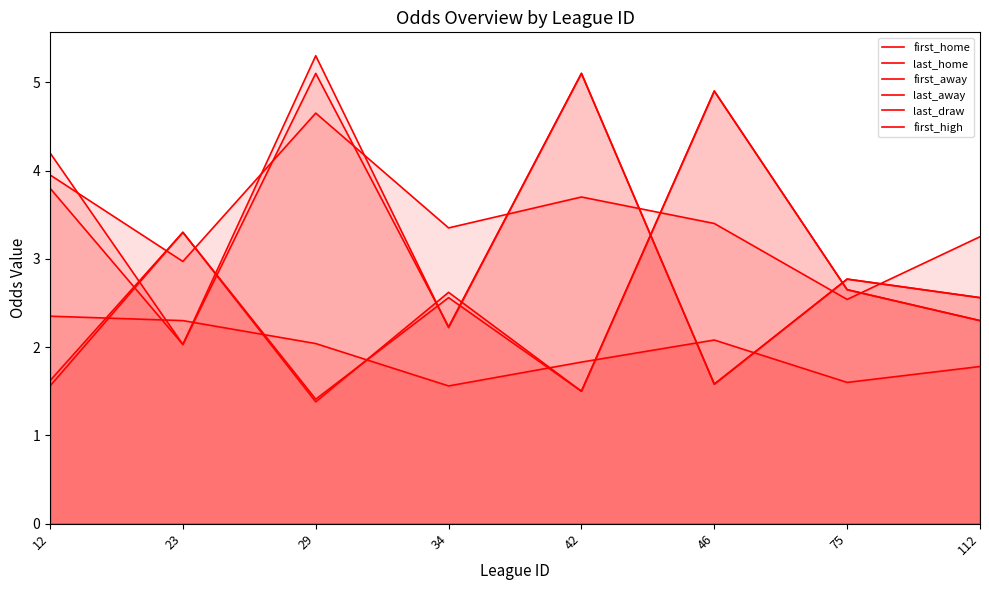

What is the spread (max minus min) of values at 34?

1.8